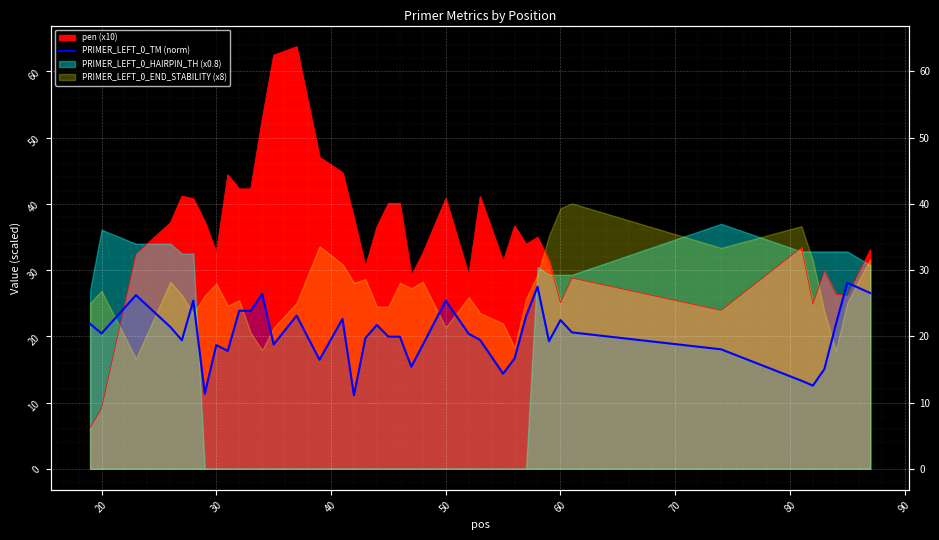

How many lines are shown in the chart?

1